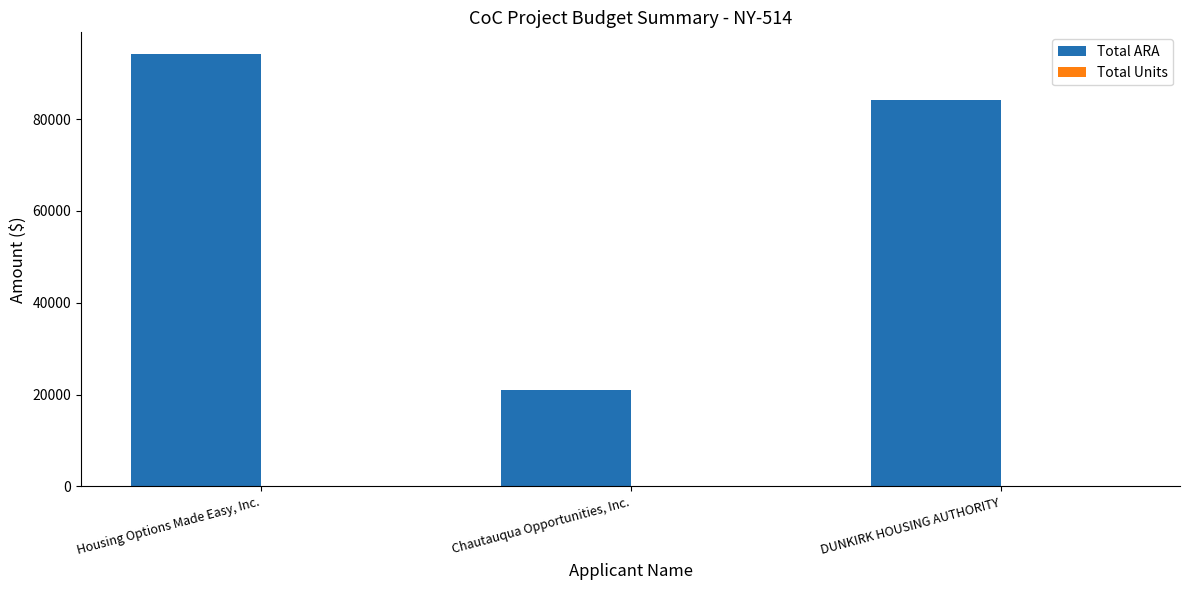

Which series has the largest total across all categories?

Total ARA